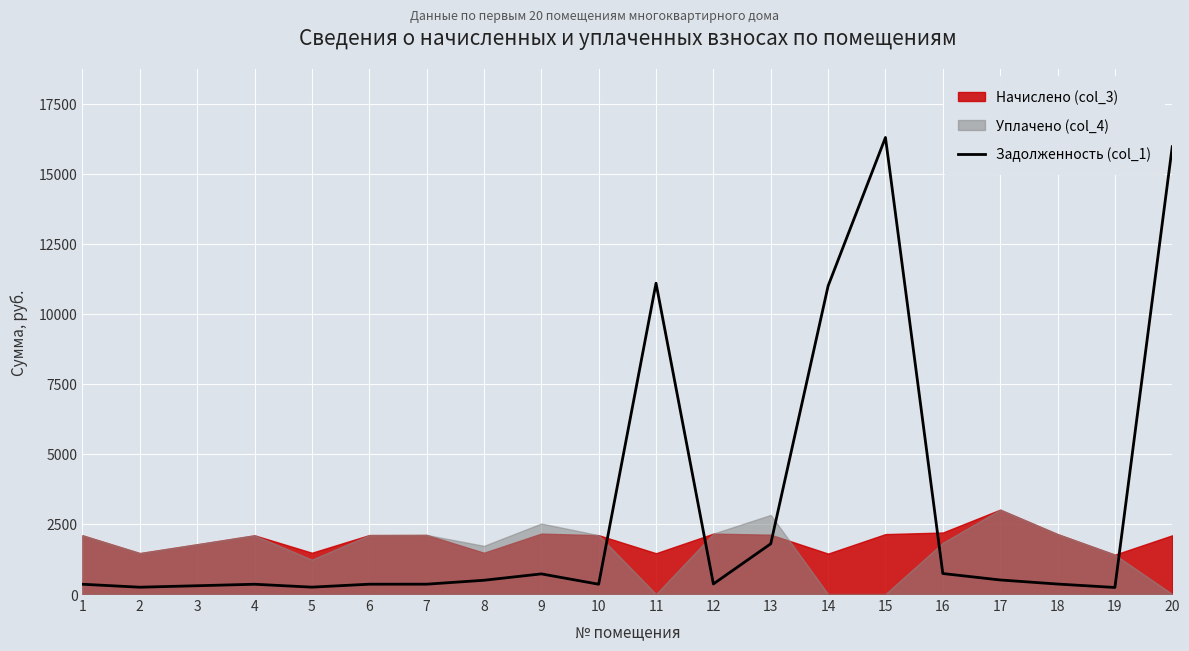

The value at 11 is 11091.0. True or false?

True